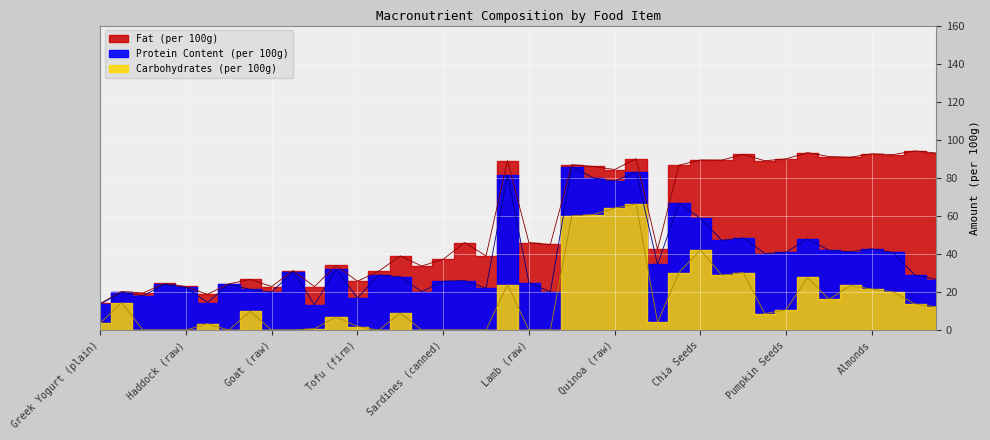

In Fat (per 100g), how many points are higher than both neighbors (excluding endpoints)?

13